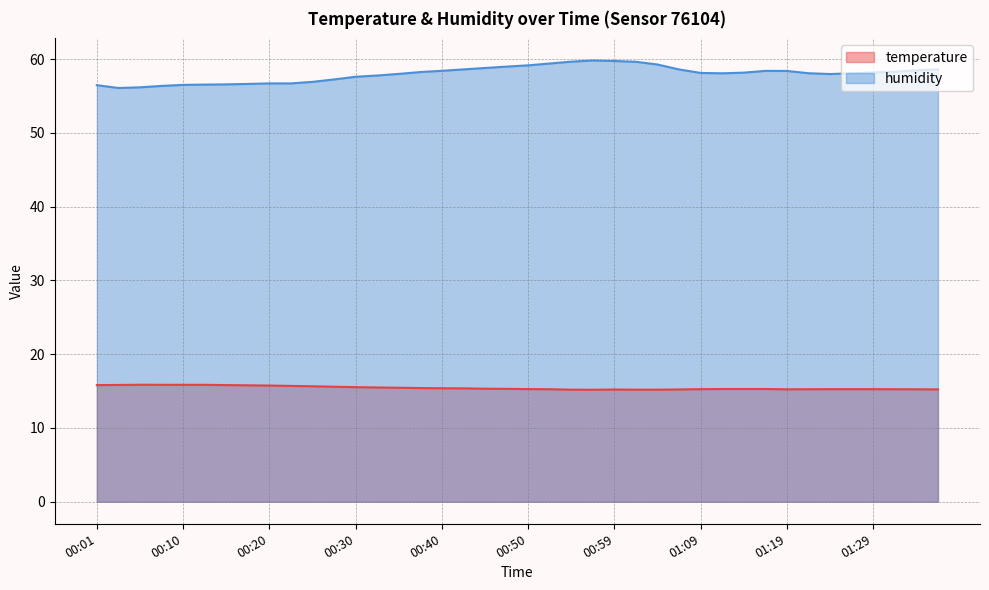

What is the sum of all humidity values?

2319.7